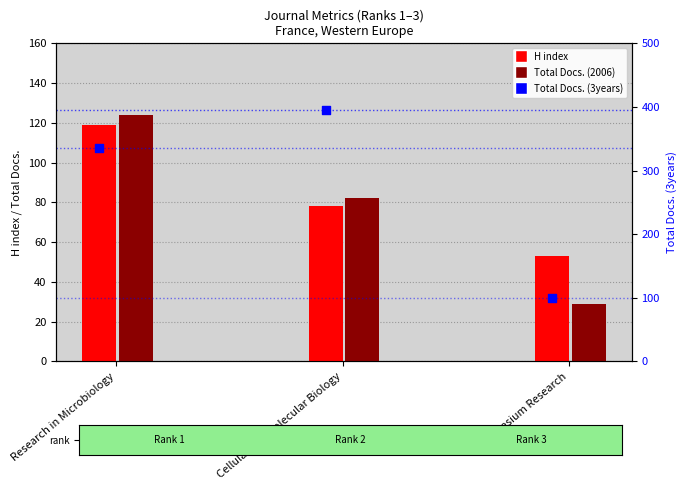

At which category is the sum across all series the highest?

Research in Microbiology